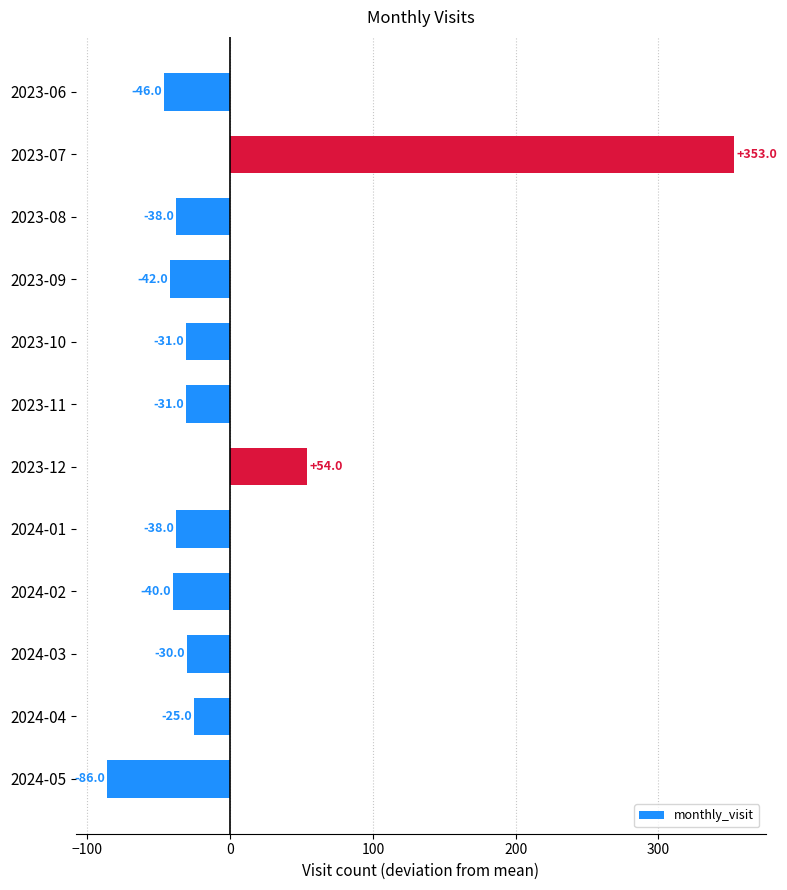

What is the minimum value shown in the chart?

-86